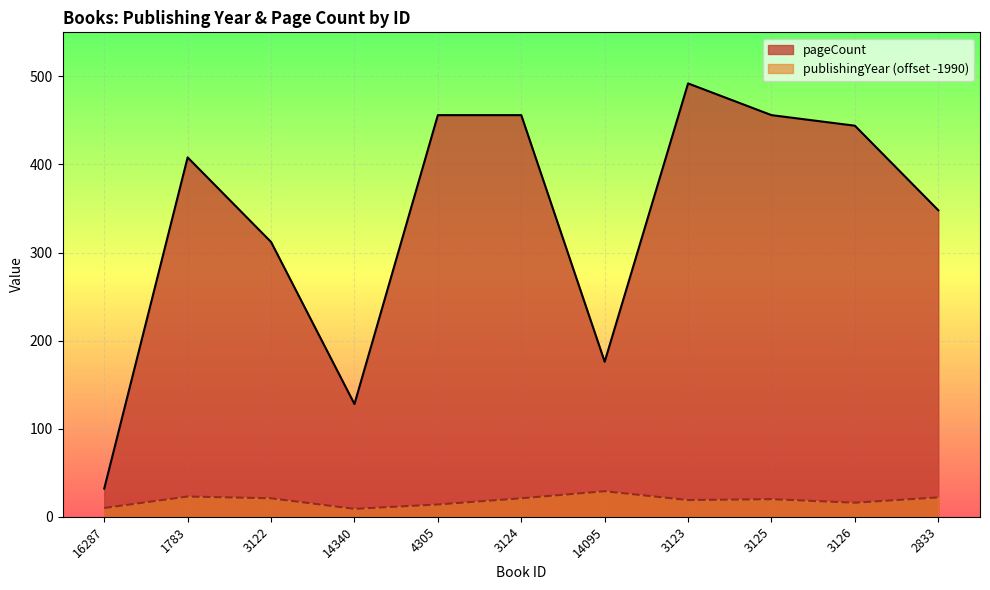

List the series in order of their overall mean, highest first.

pageCount, publishingYear (offset -1990)